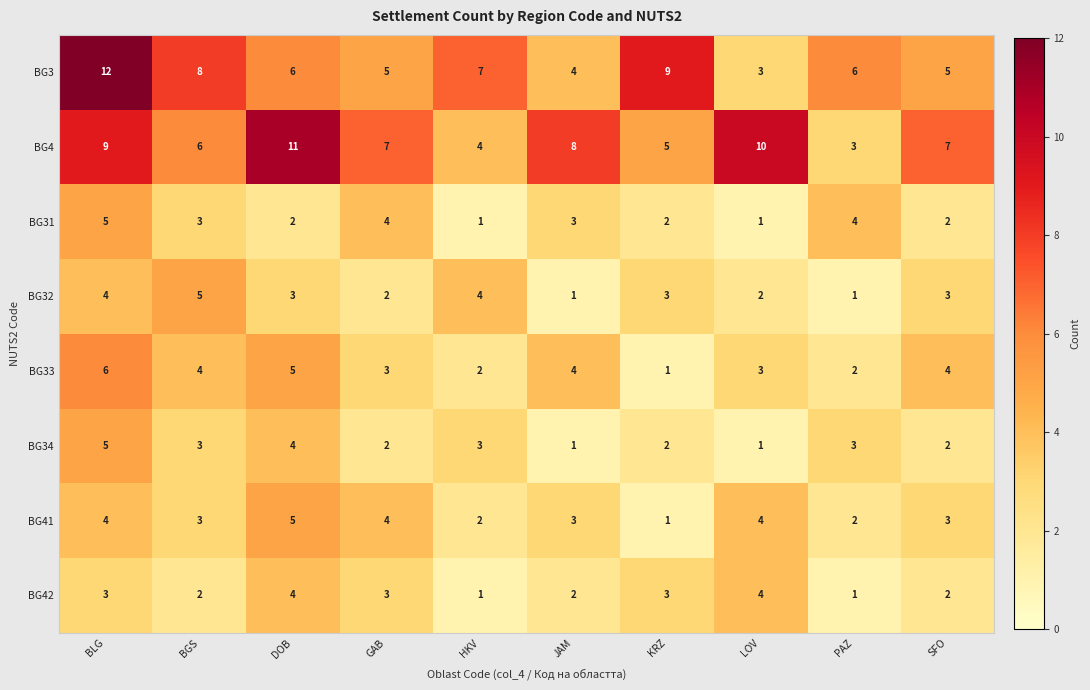

What is the difference between the maximum and minimum values in the BG3 series?

9